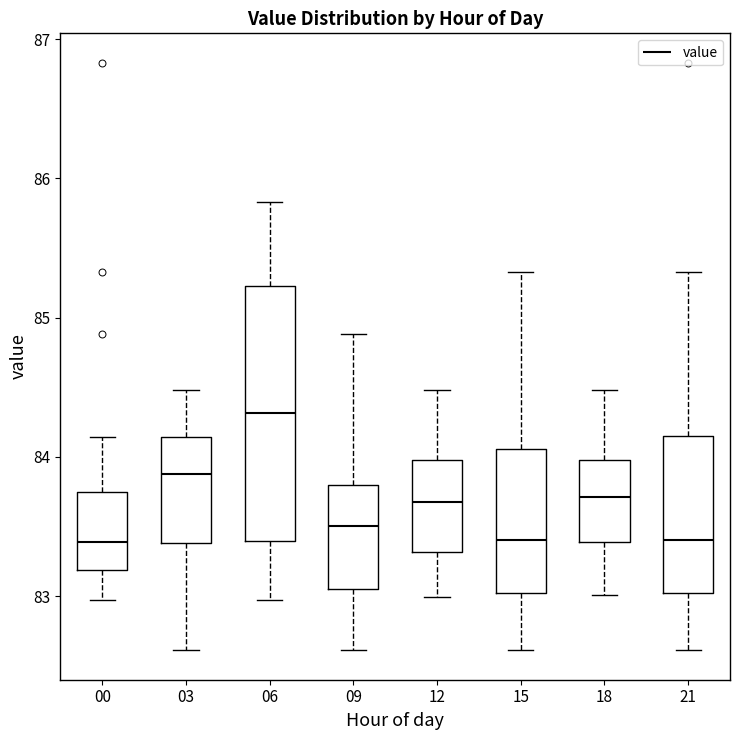

Reading left to right, transcribe this box plot: for each box, give where its median line is, the range the box spans, and where its two whiskers end, as read against the y-axis. The values are not printed on the chart, so give them approximately, as read against the axis.

00: median 83.4, box 83.2 to 83.7, whiskers 83.0 to 84.1
03: median 83.9, box 83.4 to 84.1, whiskers 82.6 to 84.5
06: median 84.3, box 83.4 to 85.2, whiskers 83.0 to 85.8
09: median 83.5, box 83.1 to 83.8, whiskers 82.6 to 84.9
12: median 83.7, box 83.3 to 84.0, whiskers 83.0 to 84.5
15: median 83.4, box 83.0 to 84.1, whiskers 82.6 to 85.3
18: median 83.7, box 83.4 to 84.0, whiskers 83.0 to 84.5
21: median 83.4, box 83.0 to 84.2, whiskers 82.6 to 85.3